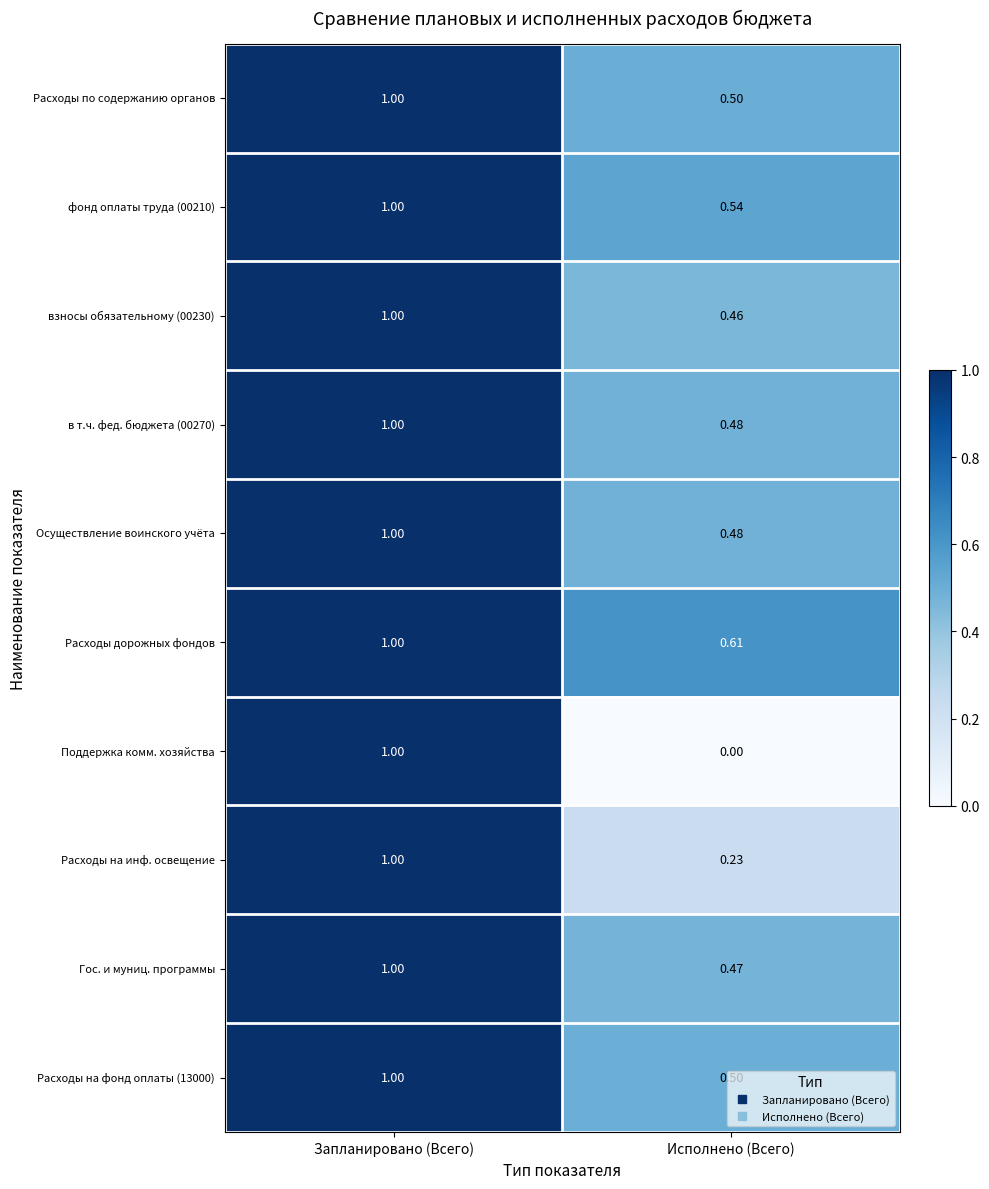

At which label does Расходы на фонд оплаты (13000) reach its peak?

Запланировано (Всего)